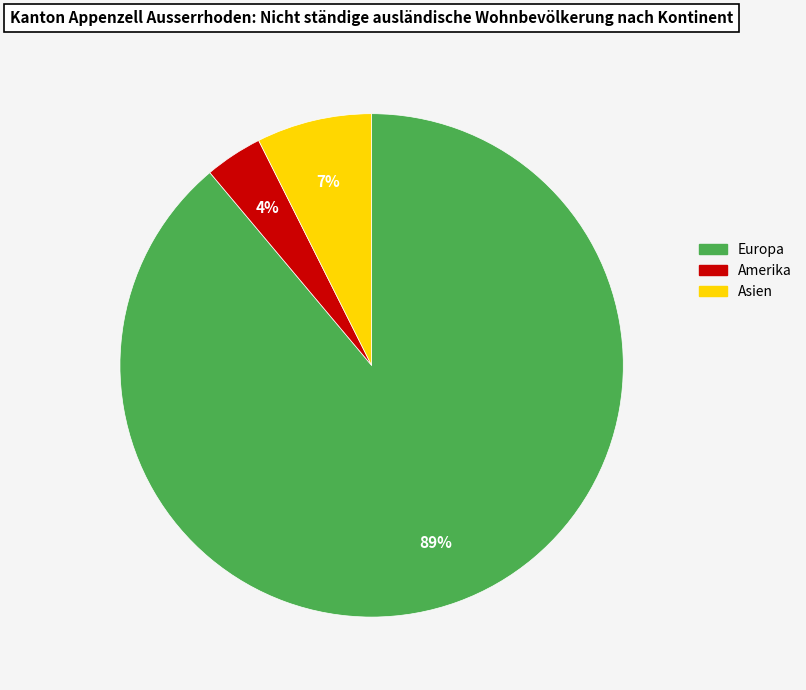

Does Europa account for over 50% of the chart?

Yes